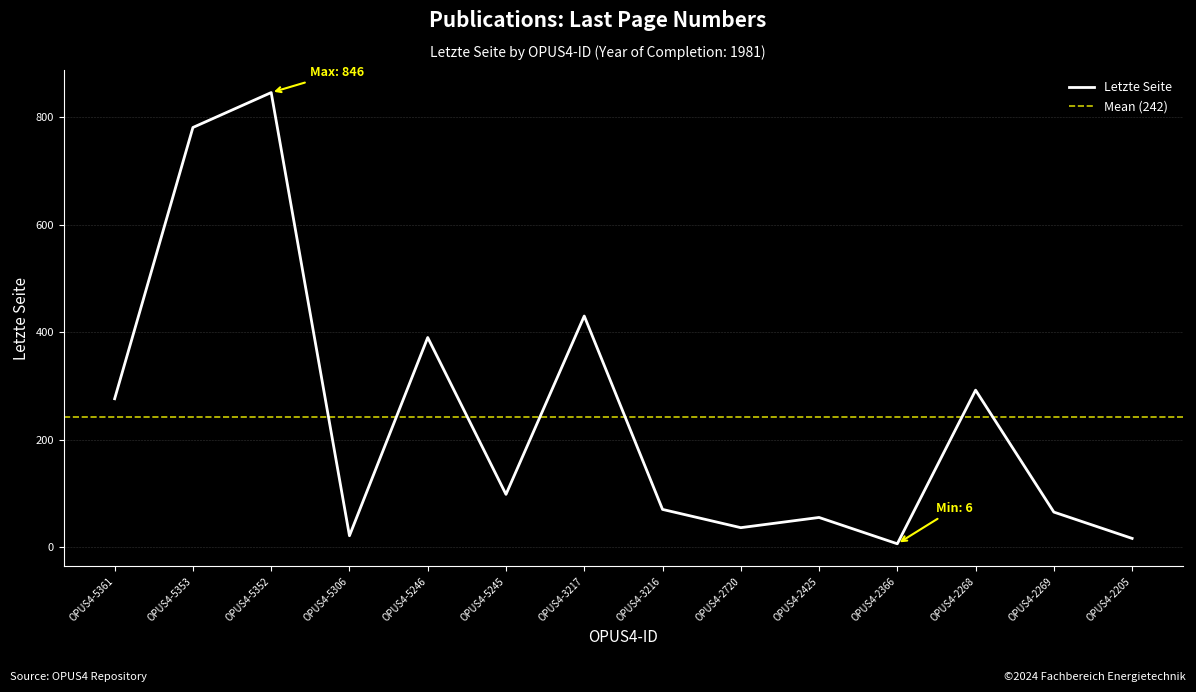

How many categories are shown in the chart?

14